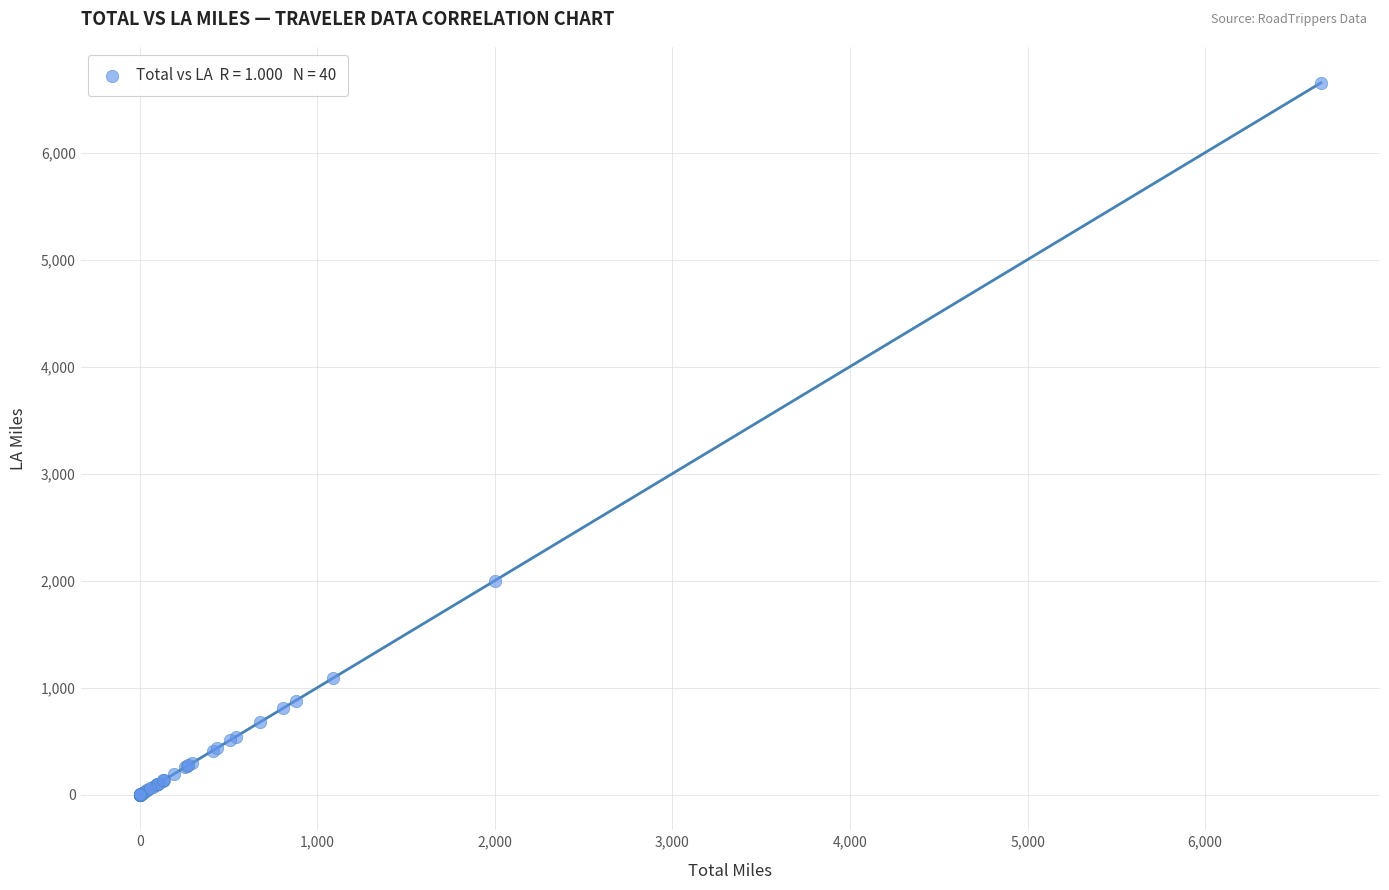

What Y value in the scatter plot is closest to 3326?

1999.2